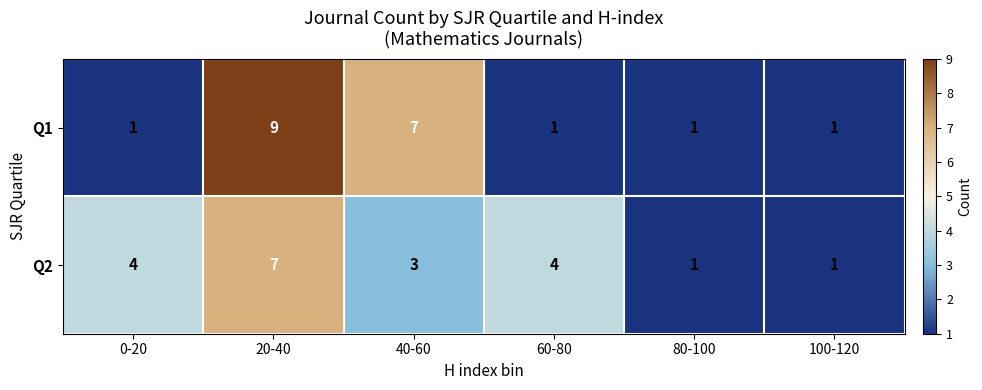

How many Q1 values are between 1 and 7?

5